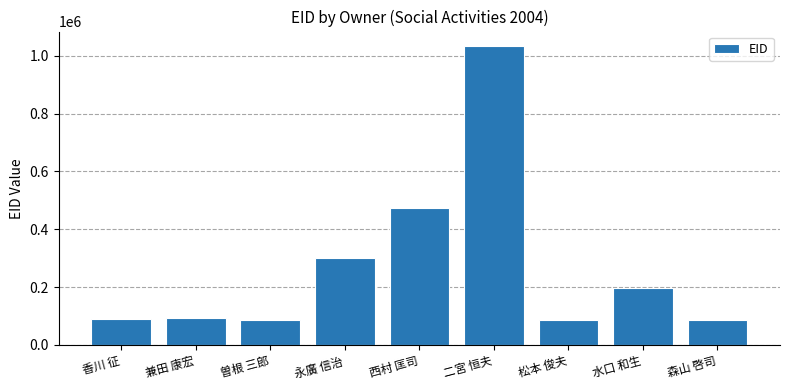

At which category does the chart reach its peak across all series?

二宮 恒夫